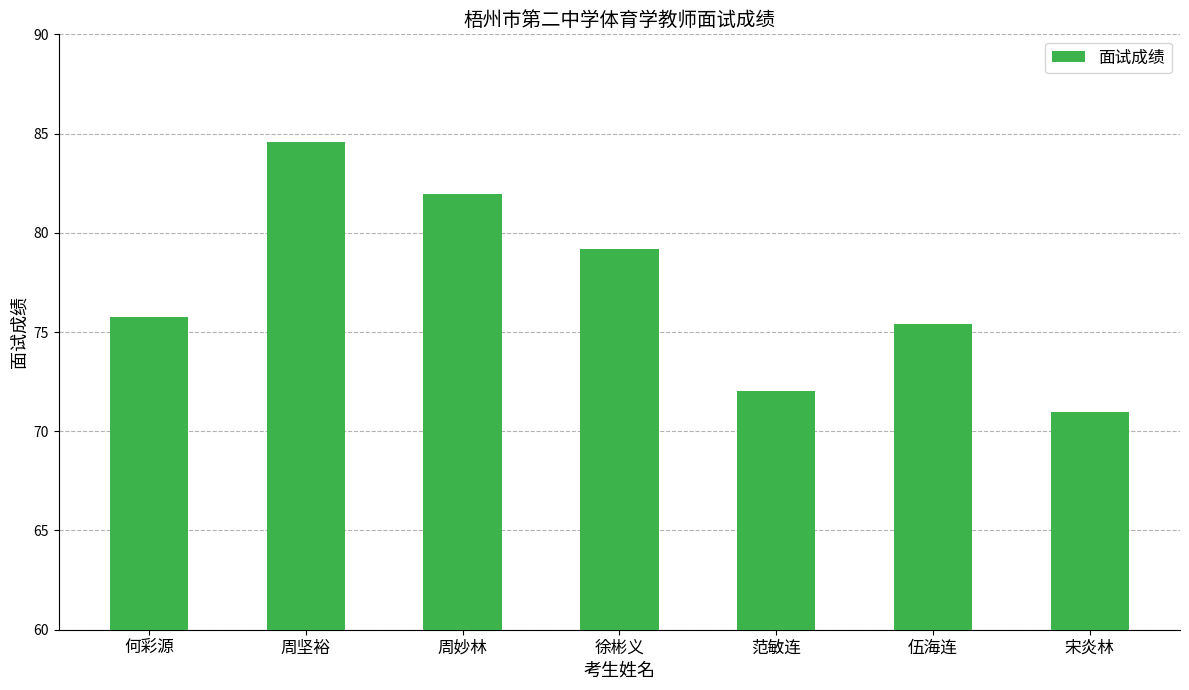

True or false: the data shows 111.2 at 周妙林.

False